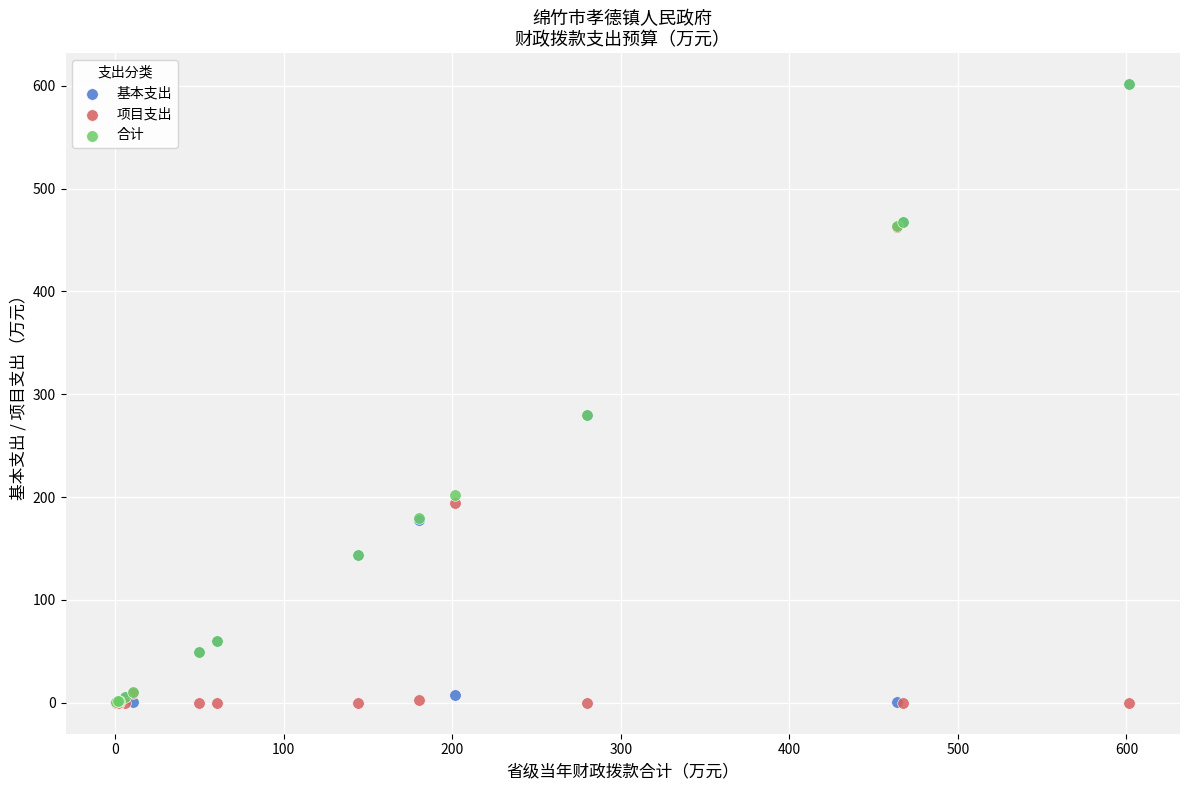

What are all the series names shown in the legend?

基本支出, 项目支出, 合计